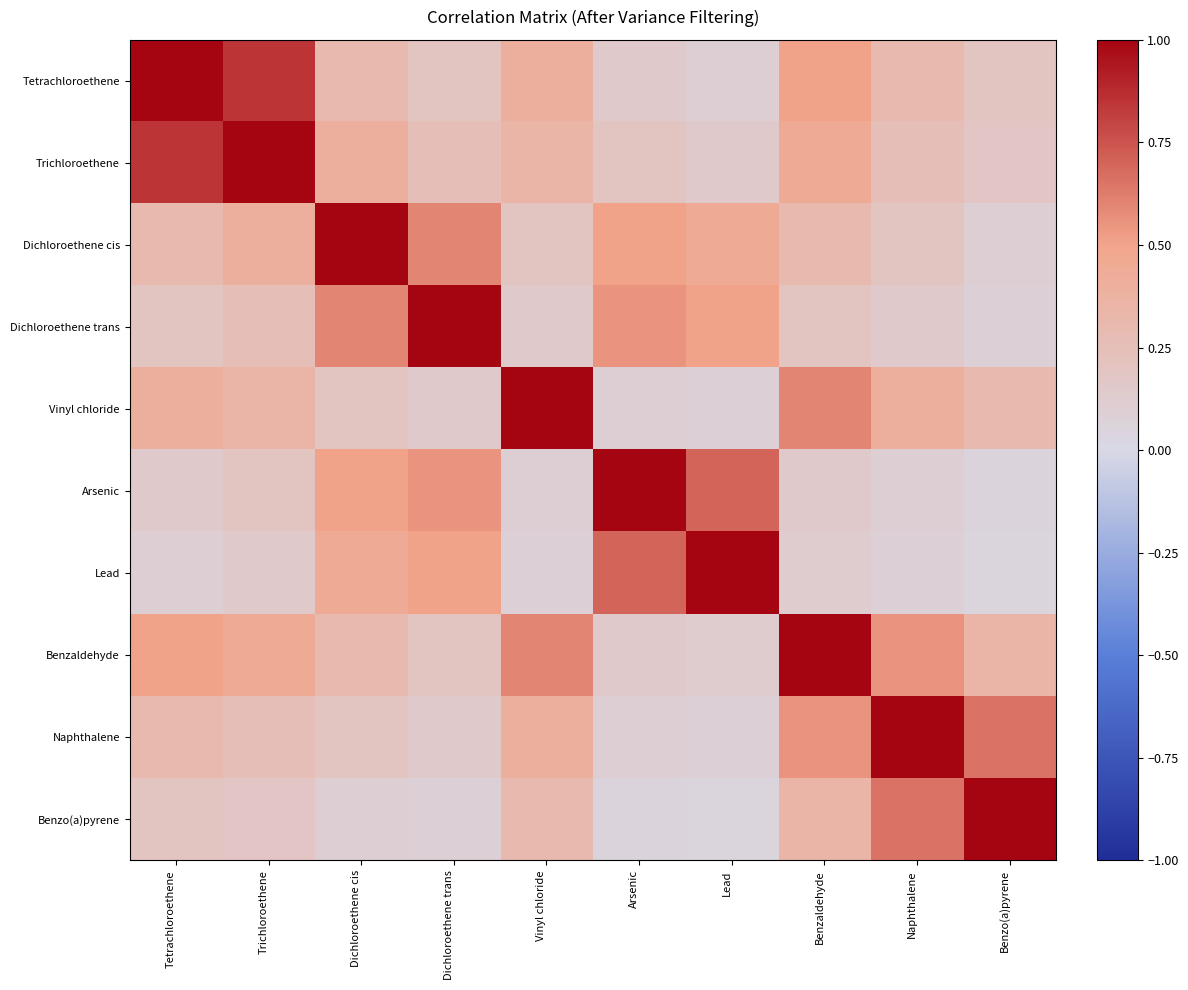

Reading left to right, what are all the values shown in this chart?

Tetrachloroethene: Tetrachloroethene=1.0	Trichloroethene=0.8	Dichloroethene cis=0.3	Dichloroethene trans=0.2	Vinyl chloride=0.4	Arsenic=0.1	Lead=0.1	Benzaldehyde=0.5	Naphthalene=0.3	Benzo(a)pyrene=0.2
Trichloroethene: Tetrachloroethene=0.8	Trichloroethene=1.0	Dichloroethene cis=0.4	Dichloroethene trans=0.2	Vinyl chloride=0.3	Arsenic=0.2	Lead=0.1	Benzaldehyde=0.5	Naphthalene=0.2	Benzo(a)pyrene=0.2
Dichloroethene cis: Tetrachloroethene=0.3	Trichloroethene=0.4	Dichloroethene cis=1.0	Dichloroethene trans=0.6	Vinyl chloride=0.2	Arsenic=0.5	Lead=0.5	Benzaldehyde=0.3	Naphthalene=0.2	Benzo(a)pyrene=0.1
Dichloroethene trans: Tetrachloroethene=0.2	Trichloroethene=0.2	Dichloroethene cis=0.6	Dichloroethene trans=1.0	Vinyl chloride=0.1	Arsenic=0.6	Lead=0.5	Benzaldehyde=0.2	Naphthalene=0.1	Benzo(a)pyrene=0.1
Vinyl chloride: Tetrachloroethene=0.4	Trichloroethene=0.3	Dichloroethene cis=0.2	Dichloroethene trans=0.1	Vinyl chloride=1.0	Arsenic=0.1	Lead=0.1	Benzaldehyde=0.6	Naphthalene=0.4	Benzo(a)pyrene=0.3
Arsenic: Tetrachloroethene=0.1	Trichloroethene=0.2	Dichloroethene cis=0.5	Dichloroethene trans=0.6	Vinyl chloride=0.1	Arsenic=1.0	Lead=0.7	Benzaldehyde=0.1	Naphthalene=0.1	Benzo(a)pyrene=0.1
Lead: Tetrachloroethene=0.1	Trichloroethene=0.1	Dichloroethene cis=0.5	Dichloroethene trans=0.5	Vinyl chloride=0.1	Arsenic=0.7	Lead=1.0	Benzaldehyde=0.1	Naphthalene=0.1	Benzo(a)pyrene=0.0
Benzaldehyde: Tetrachloroethene=0.5	Trichloroethene=0.5	Dichloroethene cis=0.3	Dichloroethene trans=0.2	Vinyl chloride=0.6	Arsenic=0.1	Lead=0.1	Benzaldehyde=1.0	Naphthalene=0.6	Benzo(a)pyrene=0.3
Naphthalene: Tetrachloroethene=0.3	Trichloroethene=0.2	Dichloroethene cis=0.2	Dichloroethene trans=0.1	Vinyl chloride=0.4	Arsenic=0.1	Lead=0.1	Benzaldehyde=0.6	Naphthalene=1.0	Benzo(a)pyrene=0.7
Benzo(a)pyrene: Tetrachloroethene=0.2	Trichloroethene=0.2	Dichloroethene cis=0.1	Dichloroethene trans=0.1	Vinyl chloride=0.3	Arsenic=0.1	Lead=0.0	Benzaldehyde=0.3	Naphthalene=0.7	Benzo(a)pyrene=1.0